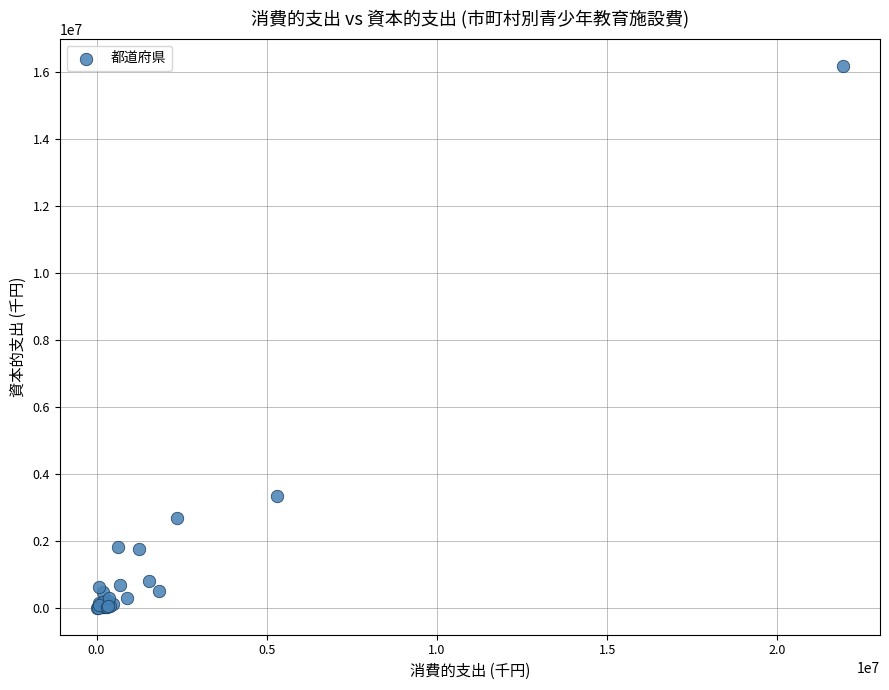

What Y value in the scatter plot is closest to 8098932?

3331505